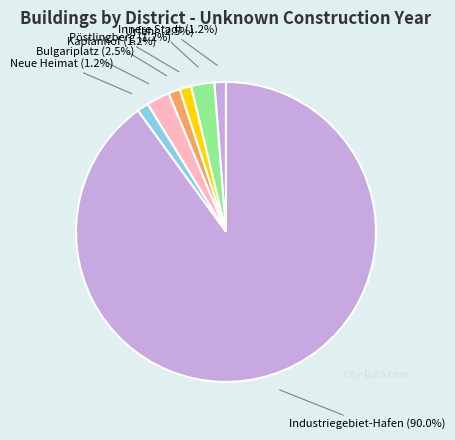

Is there any slice that represents more than half of the pie?

Yes